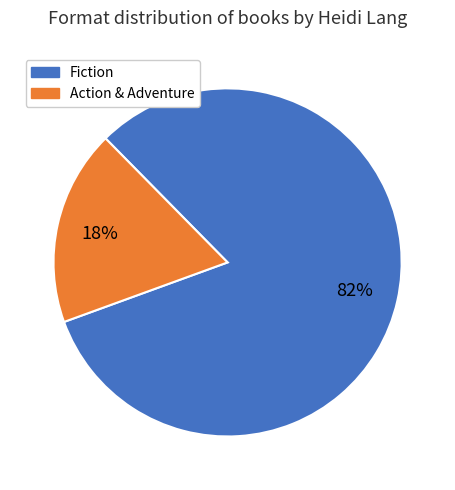

To the nearest percent, what is the combined percentage of Action & Adventure and Fiction?

100%